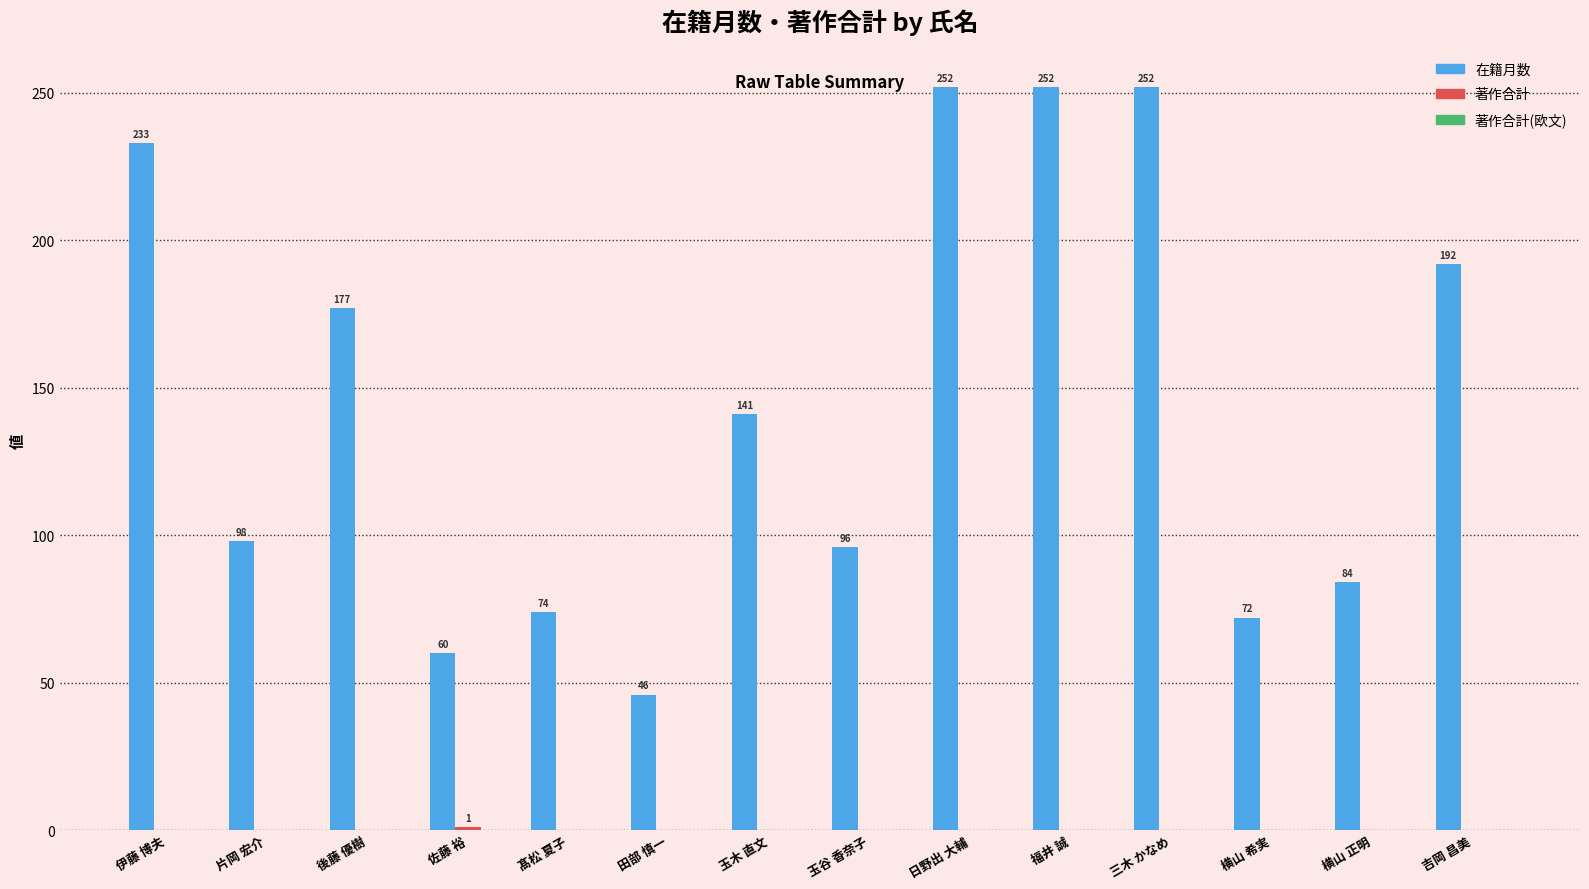

What is the highest value of the 在籍月数 series?

252